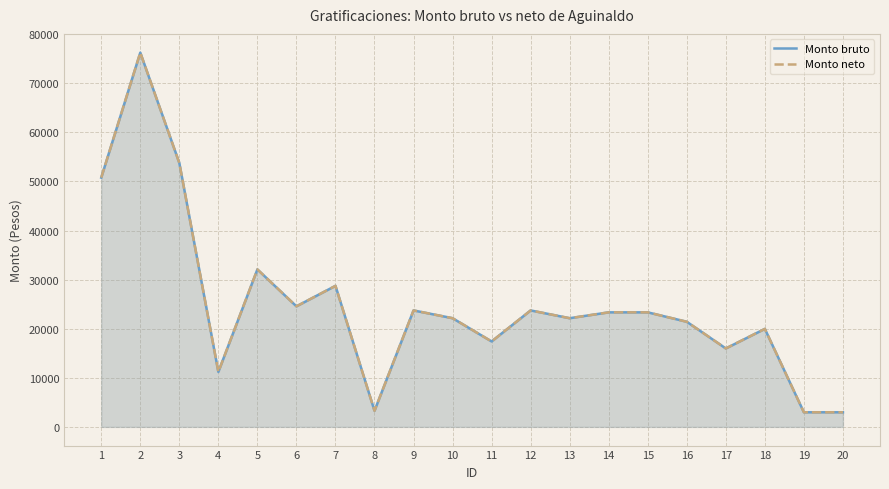

In Monto bruto, how many points are lower than both neighbors (excluding endpoints)?

6